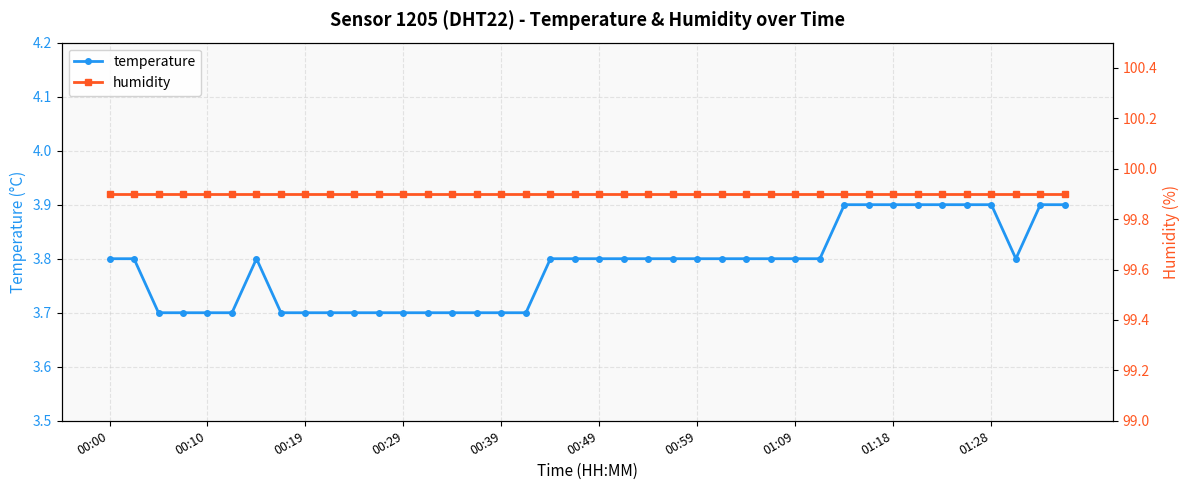

What is the difference between the temperature values at 00:29 and 01:09?

0.1